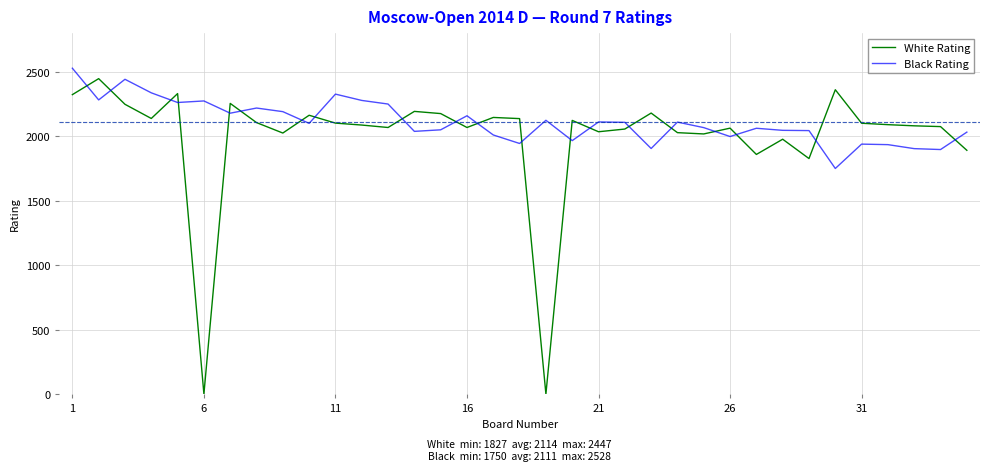

How many times do Black Rating and White Rating cross each other?

20